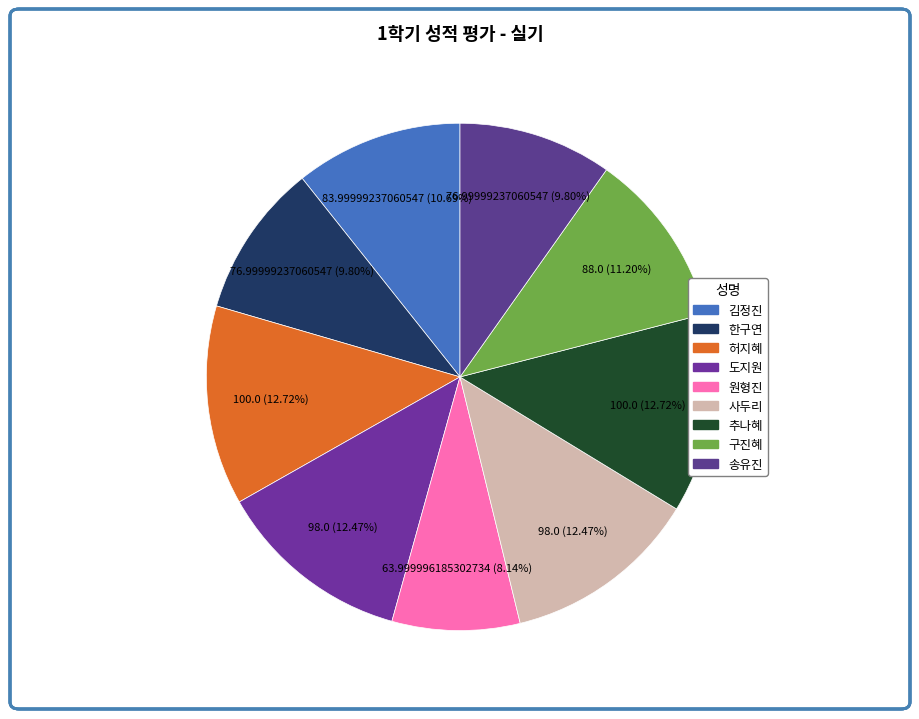

Do 구진혜 and 송유진 together represent more than half of the pie?

No